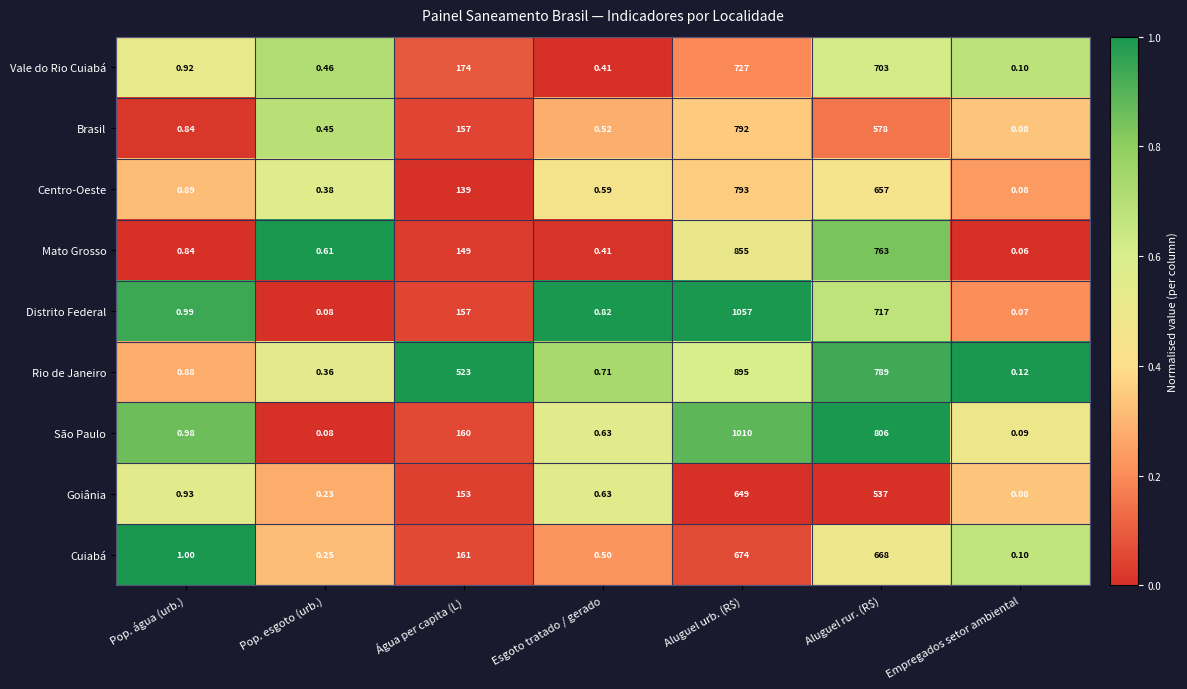

List the series in order of their peak value, lowest first.

Goiânia, Cuiabá, Vale do Rio Cuiabá, Brasil, Centro-Oeste, Mato Grosso, Rio de Janeiro, São Paulo, Distrito Federal